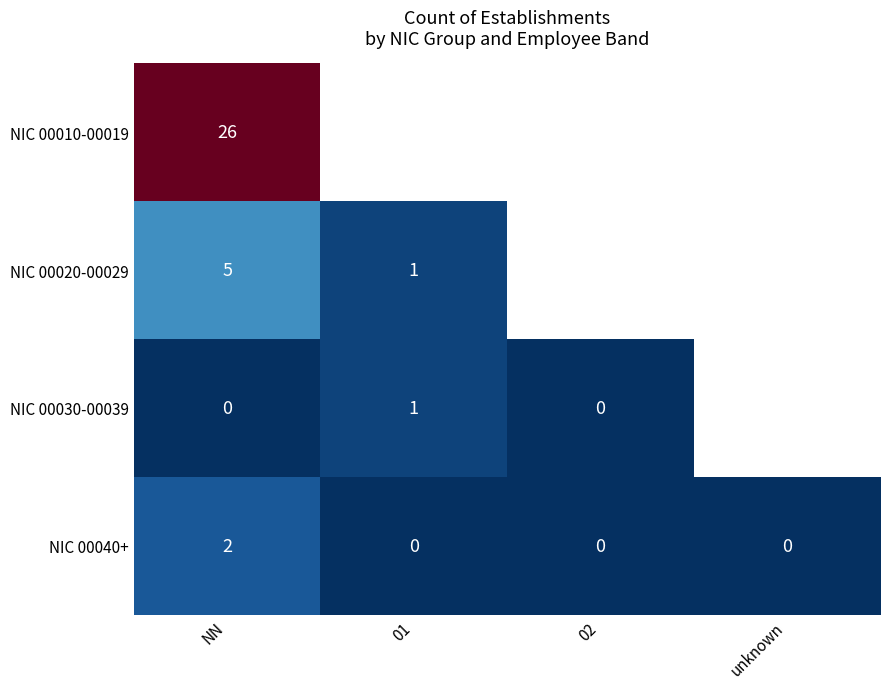

Which category has the lowest value in the NIC 00030-00039 series?

NN